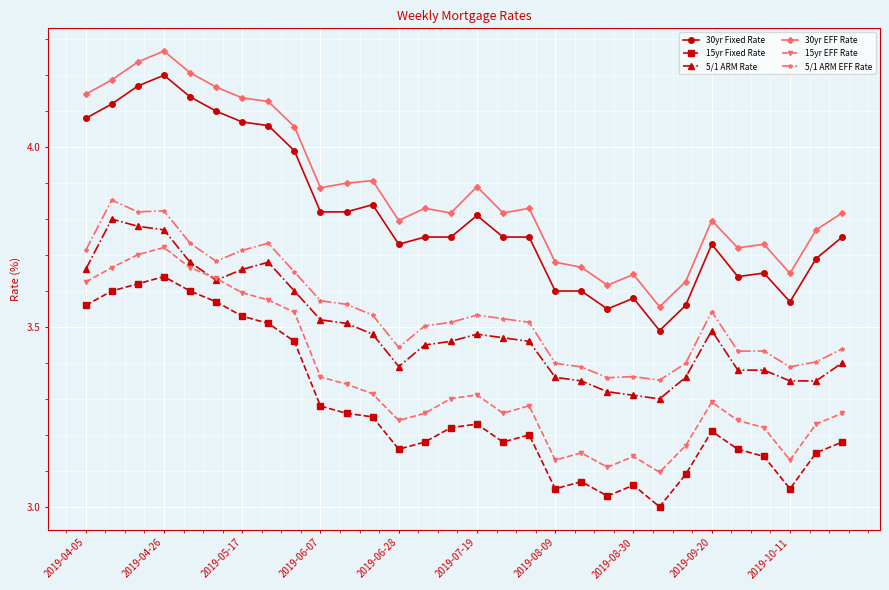

True or false: 30yr Fixed Rate and 5/1 ARM EFF Rate intersect in this chart.

False